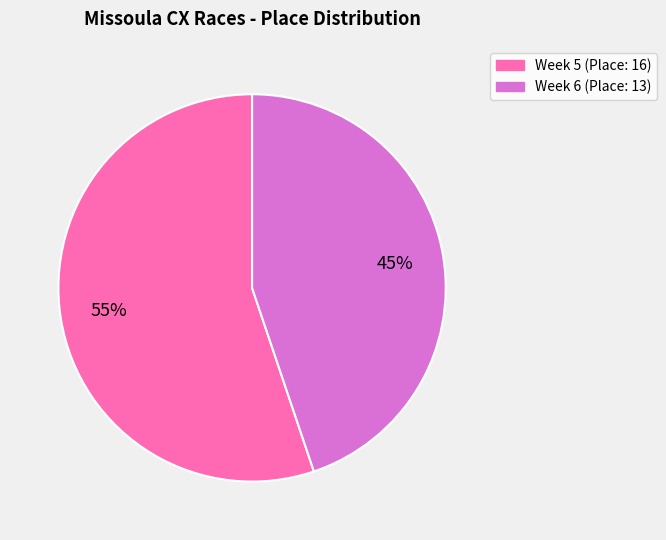

To the nearest percent, what is the combined percentage of Week 6 (Place: 13) and Week 5 (Place: 16)?

100%